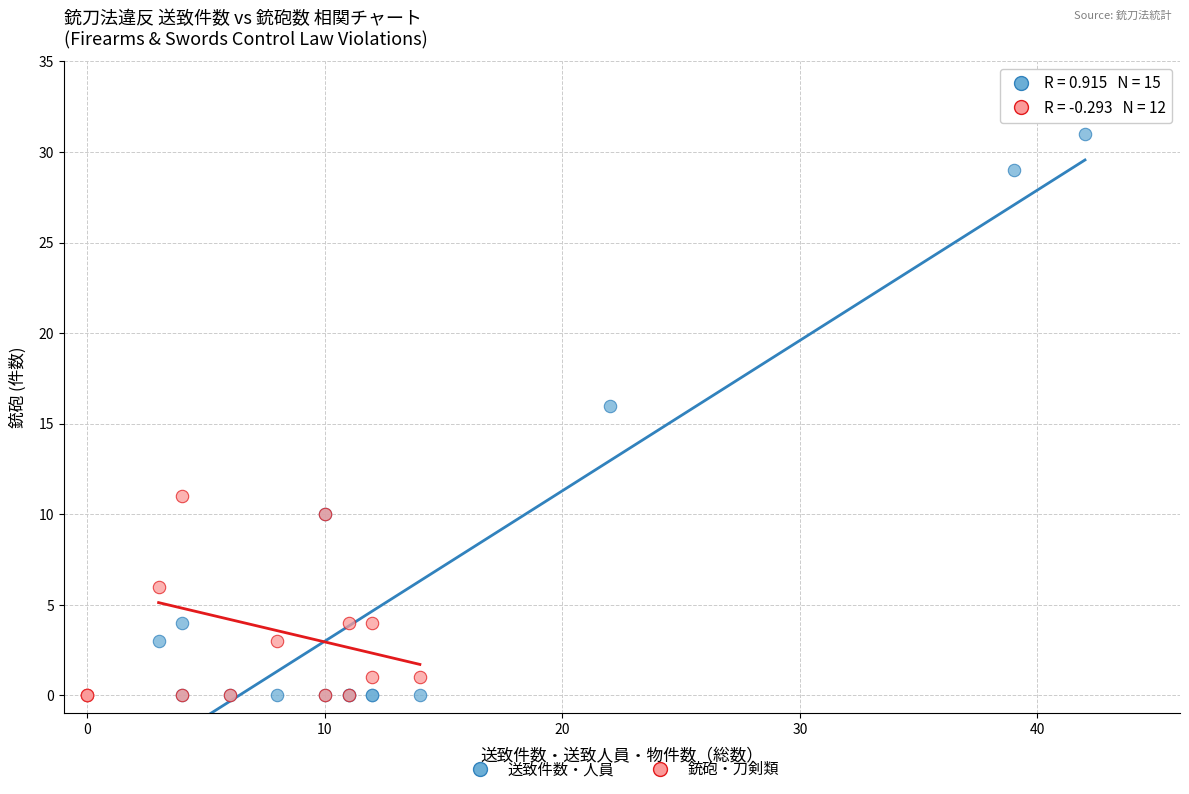

What are all the series names shown in the legend?

送致件数・人員, 銃砲・刀剣類